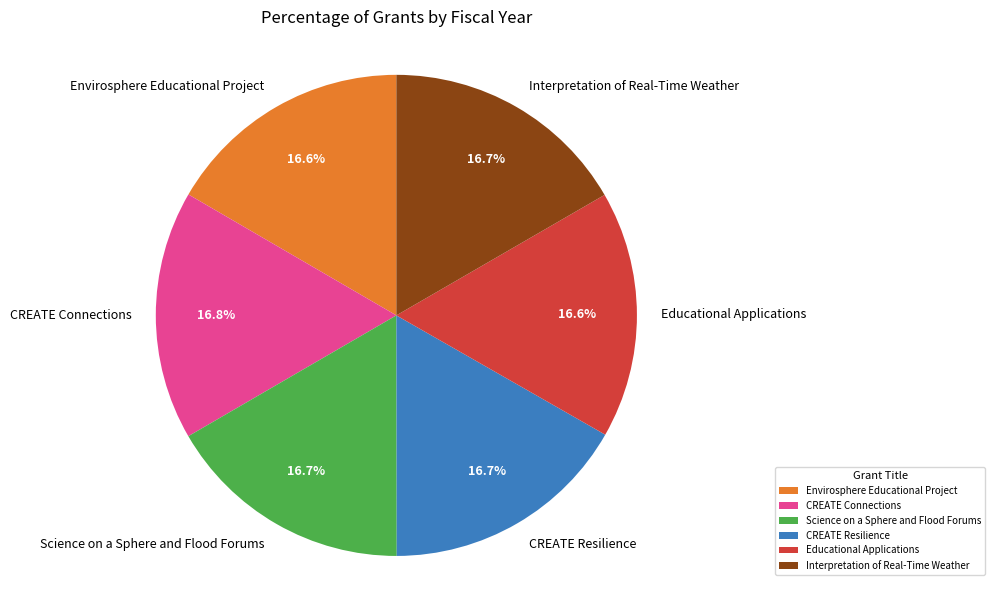

Does CREATE Resilience account for over 50% of the chart?

No